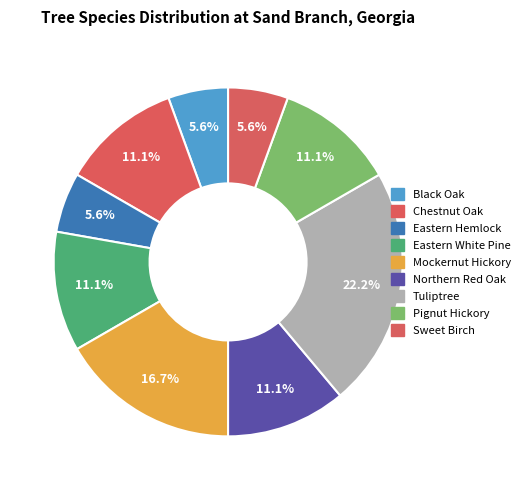

Count the number of slices in the pie.

9